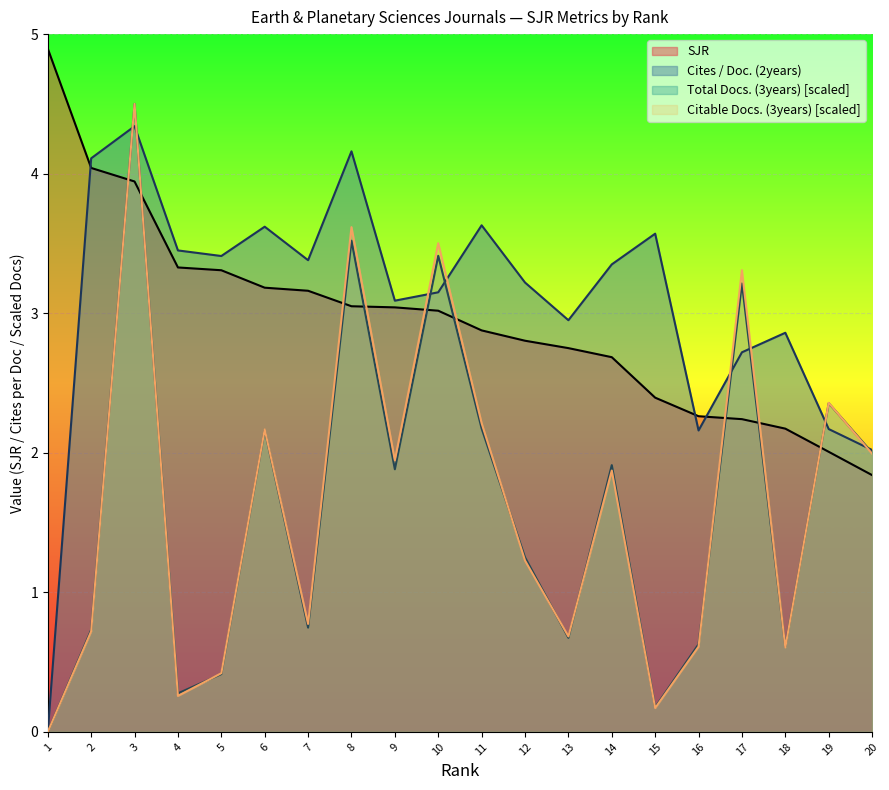

At how many categories does at least one series exceed 3?

15